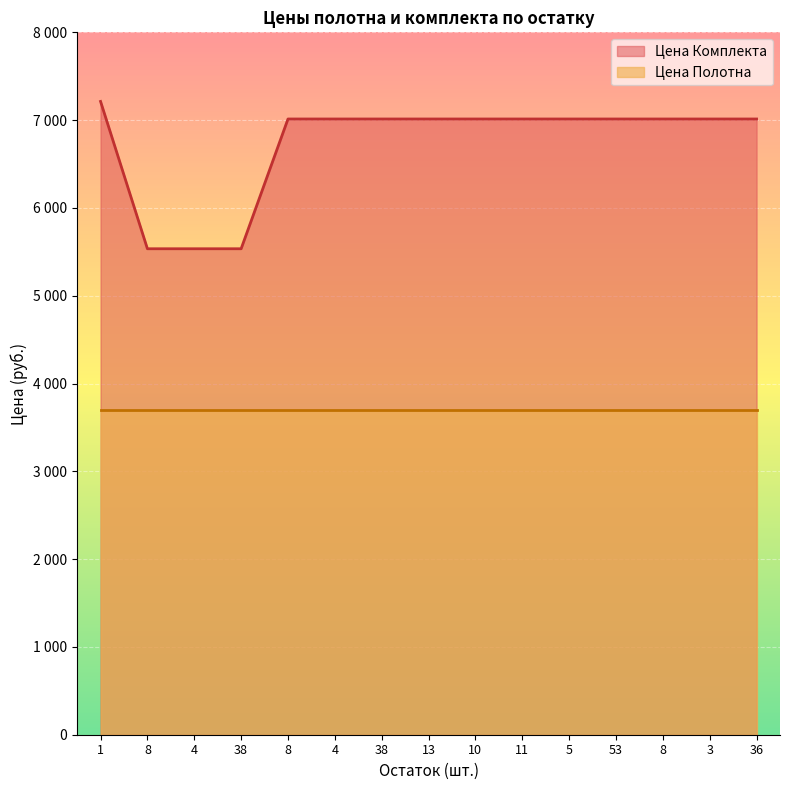

List the labels in order of value, largest first.

1, 8, 4, 38, 13, 10, 11, 5, 53, 8, 3, 36, 8, 4, 38